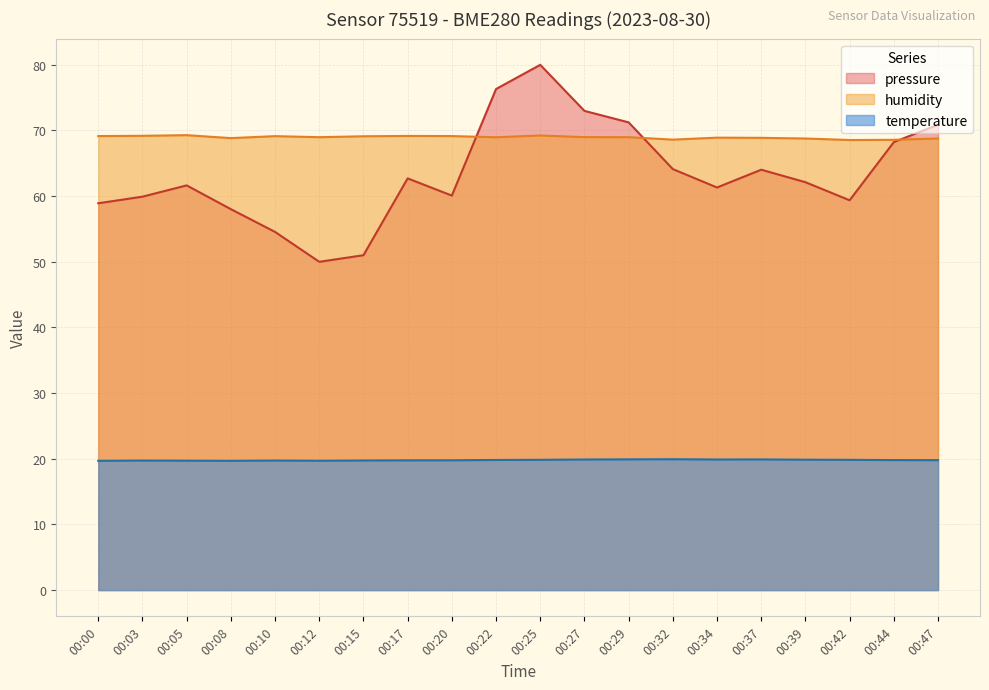

At which category does pressure_norm reach its first local peak?

00:05